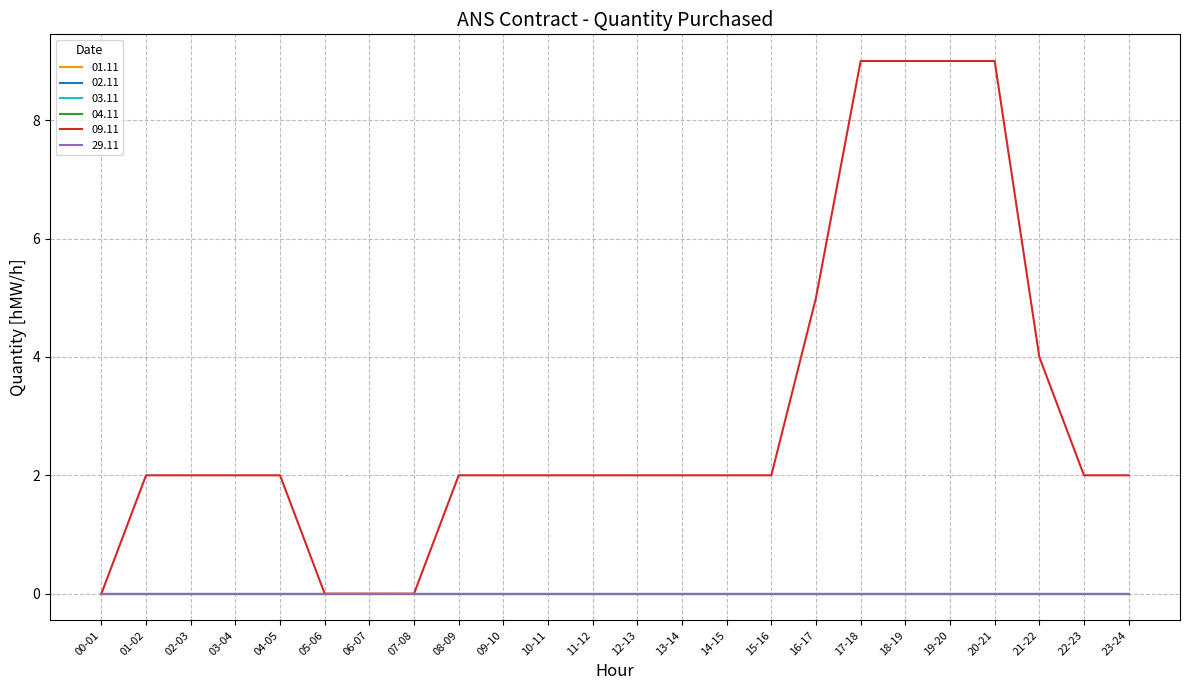

At how many categories does at least one series exceed 8?

4